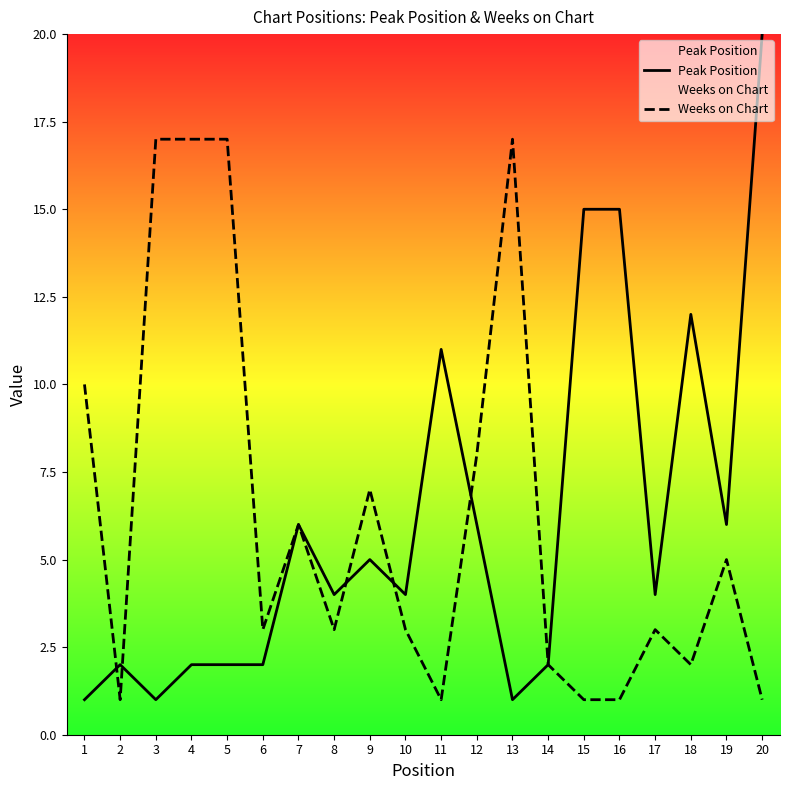

Where is Peak Position nearest to the value 10?

11